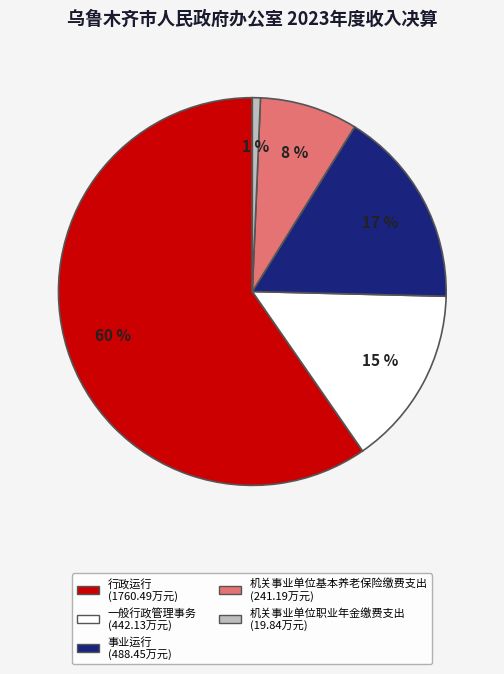

Combined, do 行政运行 and 事业运行 account for over 50%?

Yes